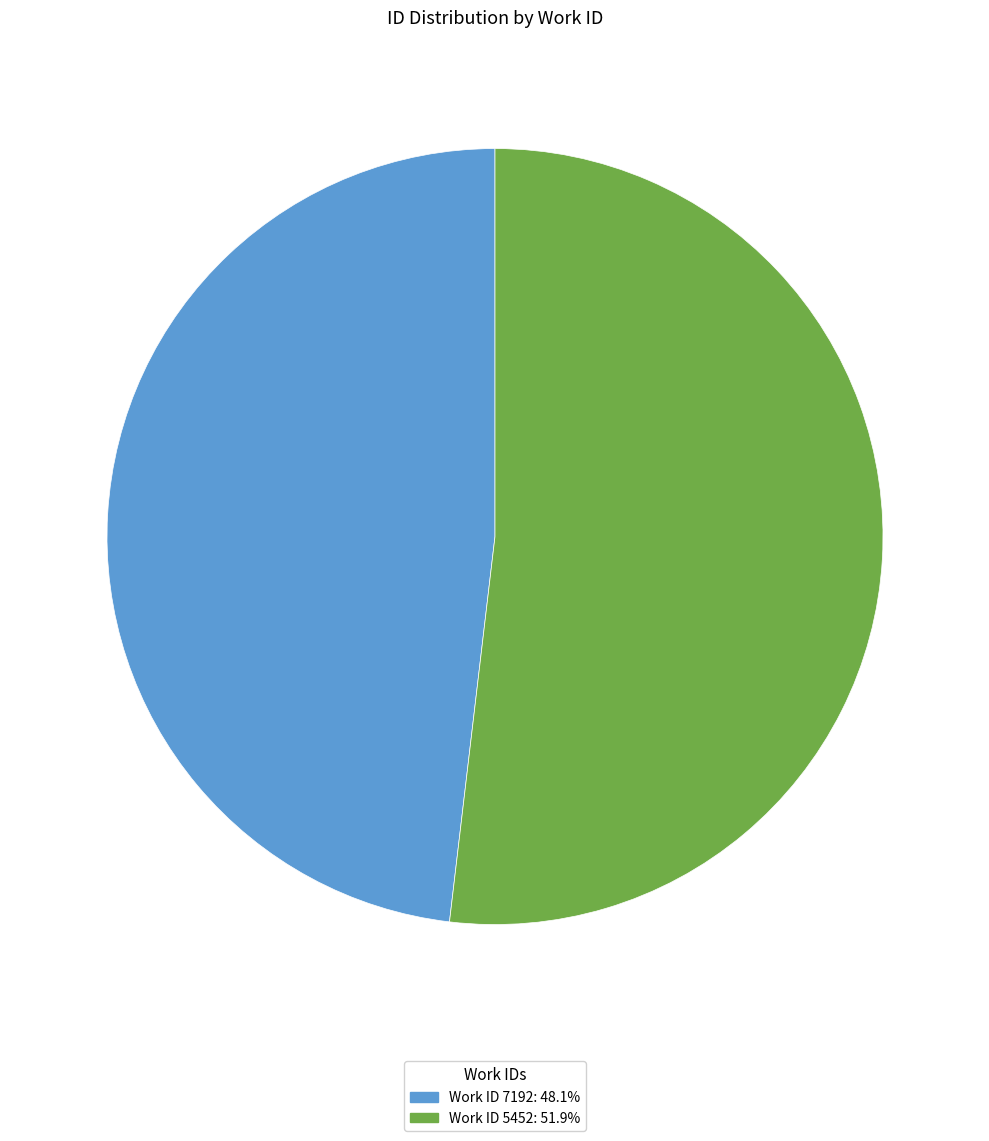

Is there a majority slice in this chart?

Yes